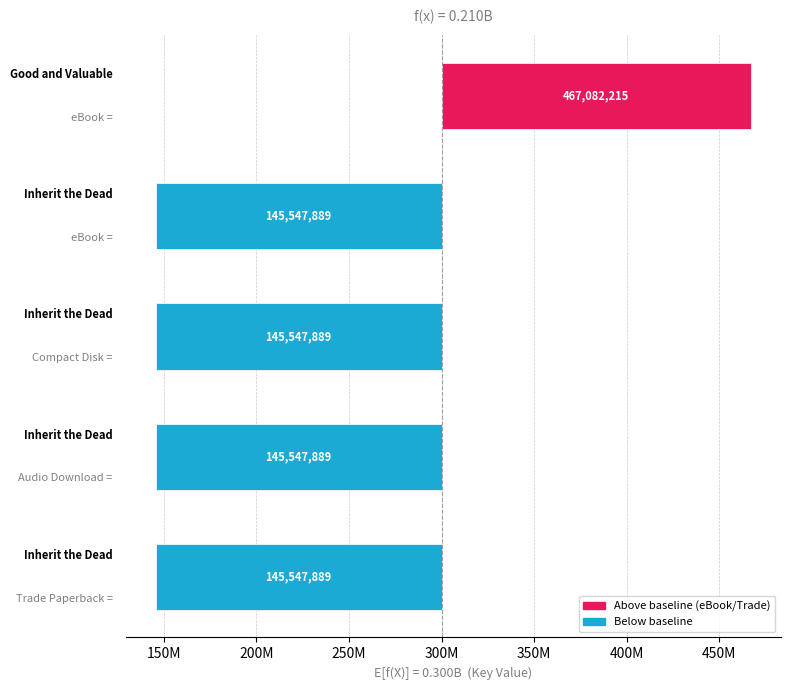

How many categories are shown in the chart?

5